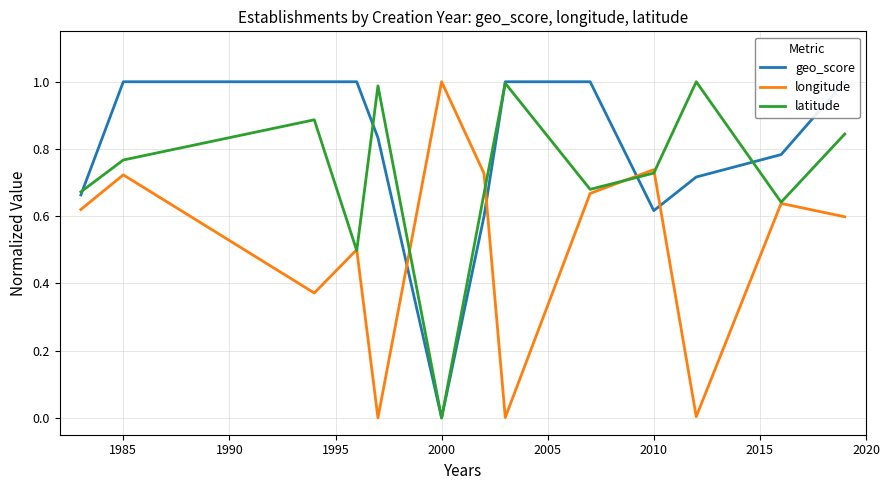

The longitude series shows 1.0 at 2000. True or false?

True